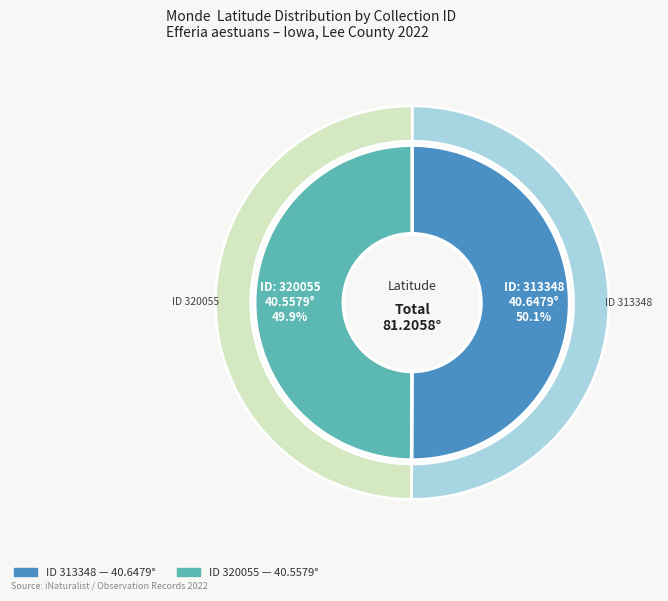

To the nearest percent, what portion does 320055 represent?

50%